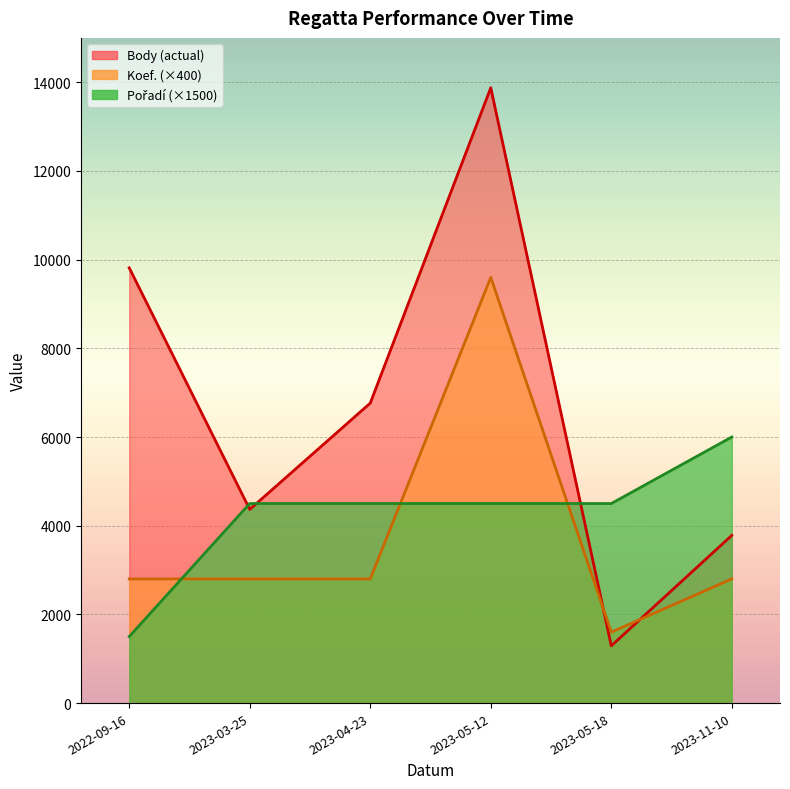

What position from the left is 2023-04-23?

3